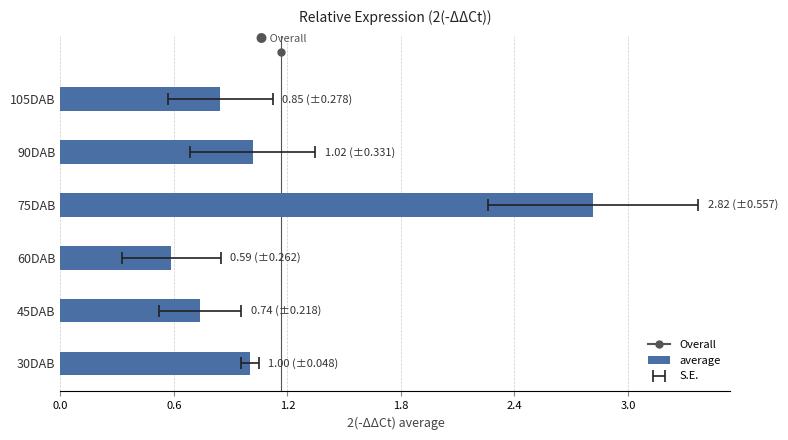

What is the average value?

1.2